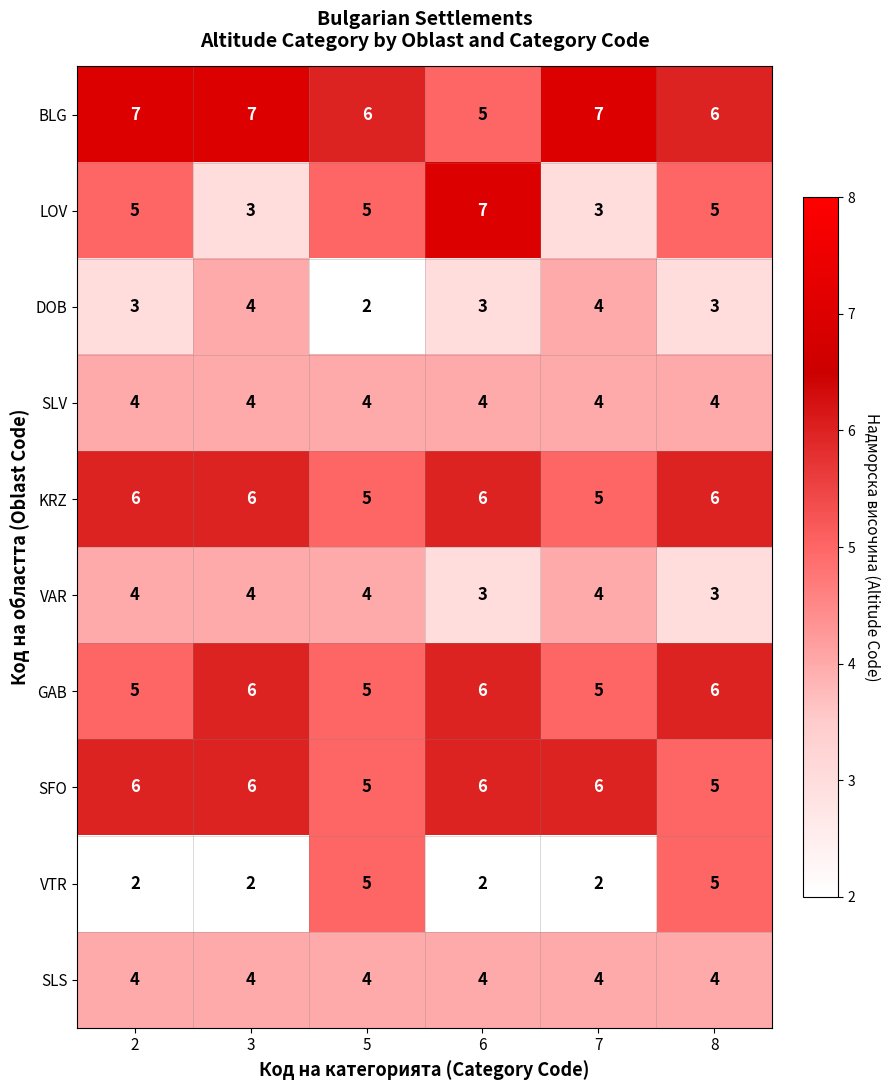

The value of SLV at 6 is 3. True or false?

False